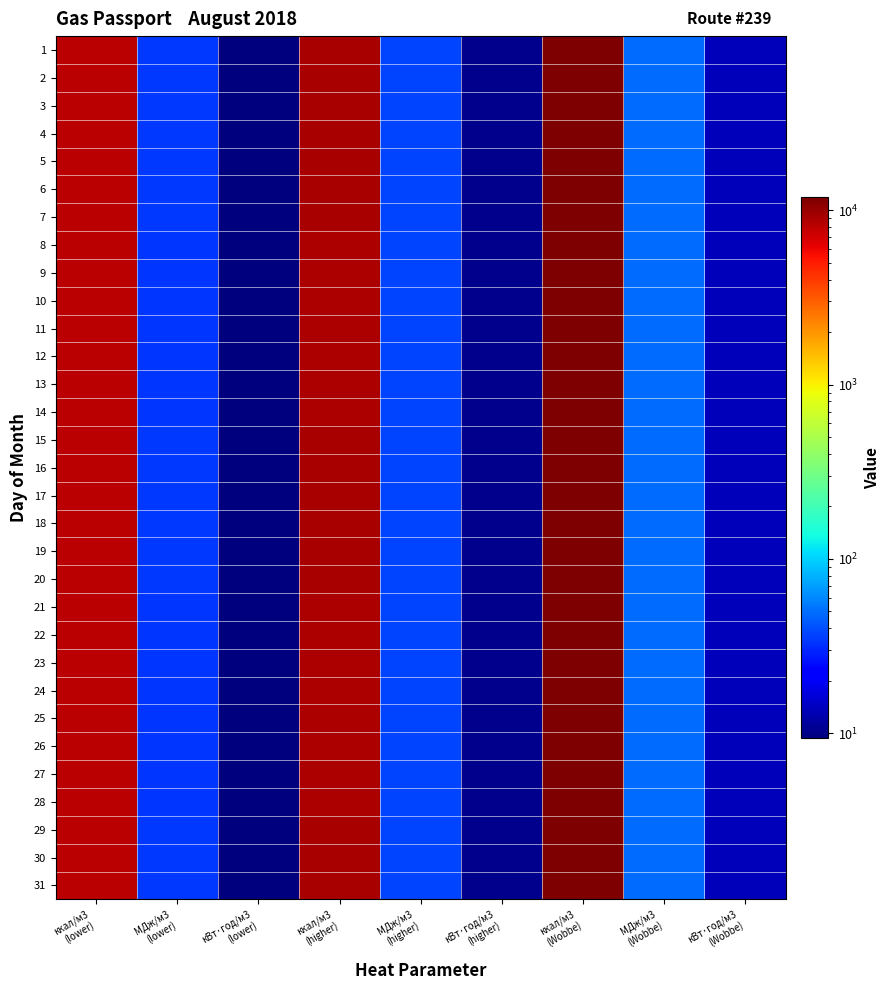

At which category is the sum across all series the highest?

ккал/м3
(Wobbe)